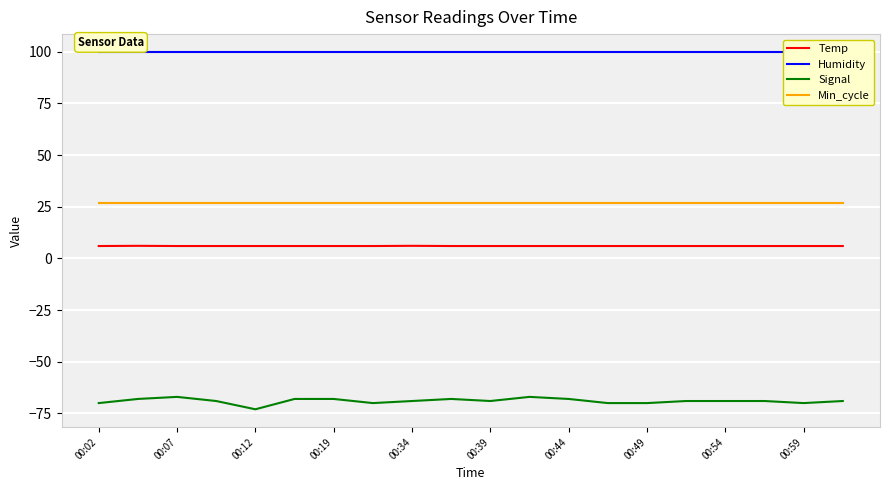

True or false: Min_cycle and Signal intersect in this chart.

False